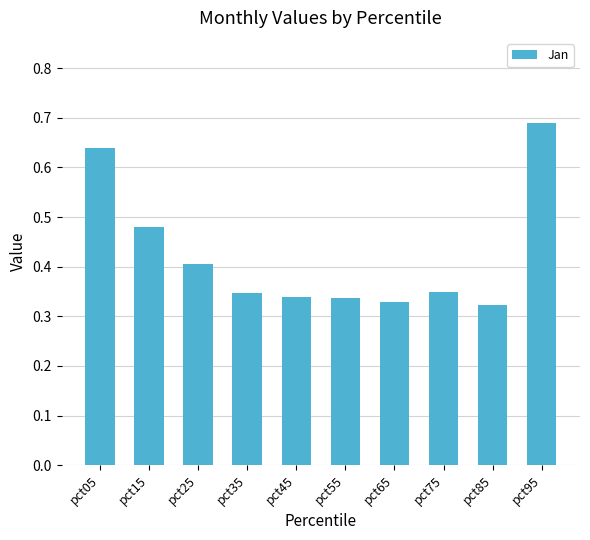

The value at pct45 is 0.1. True or false?

False